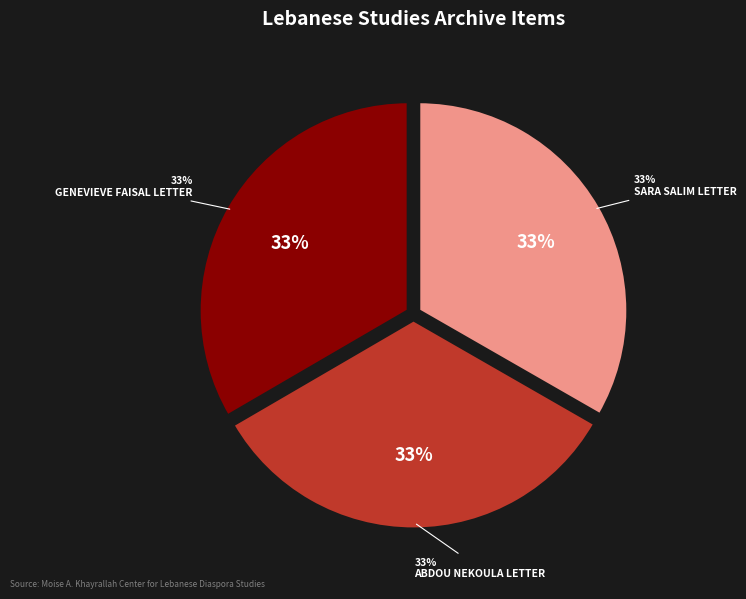

What percentage is the Sara Salim Letter slice, to the nearest percent?

33%